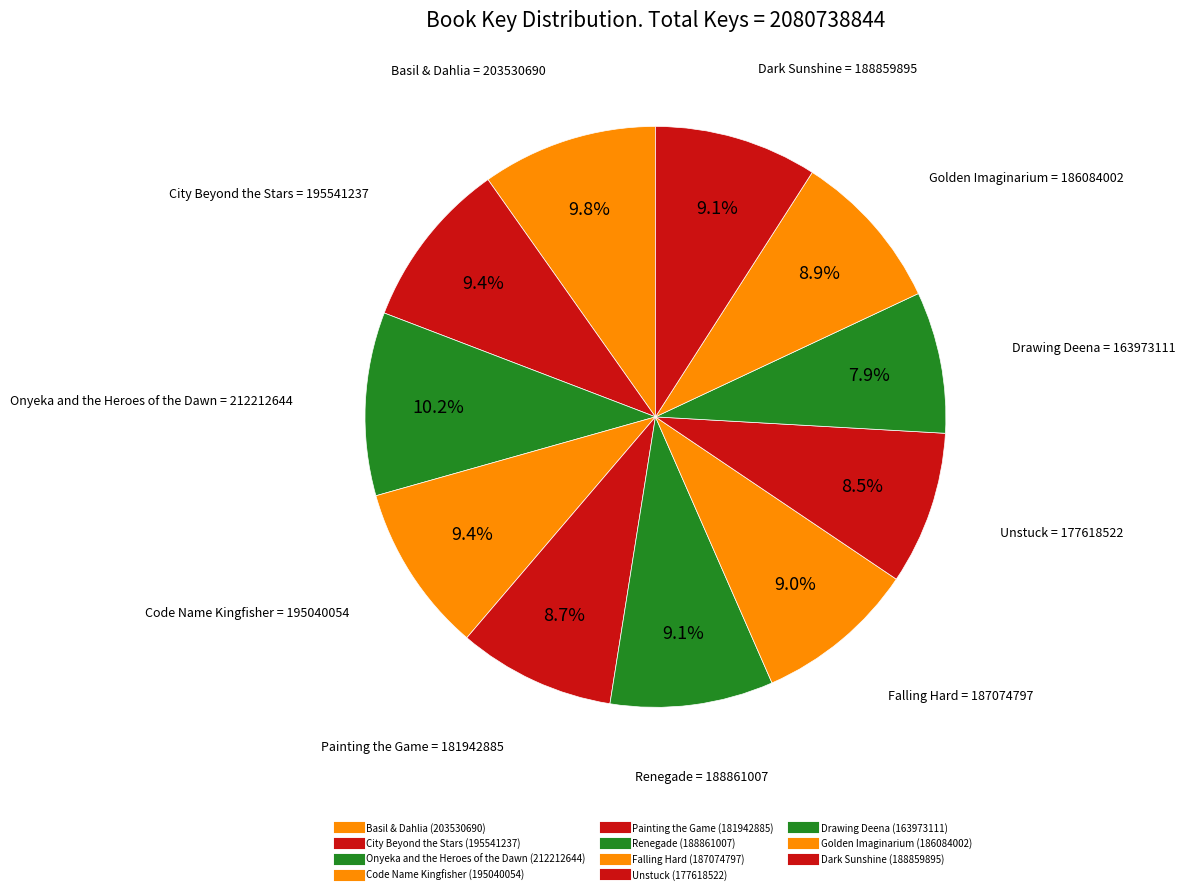

What percentage is the Painting the Game slice, to the nearest percent?

9%